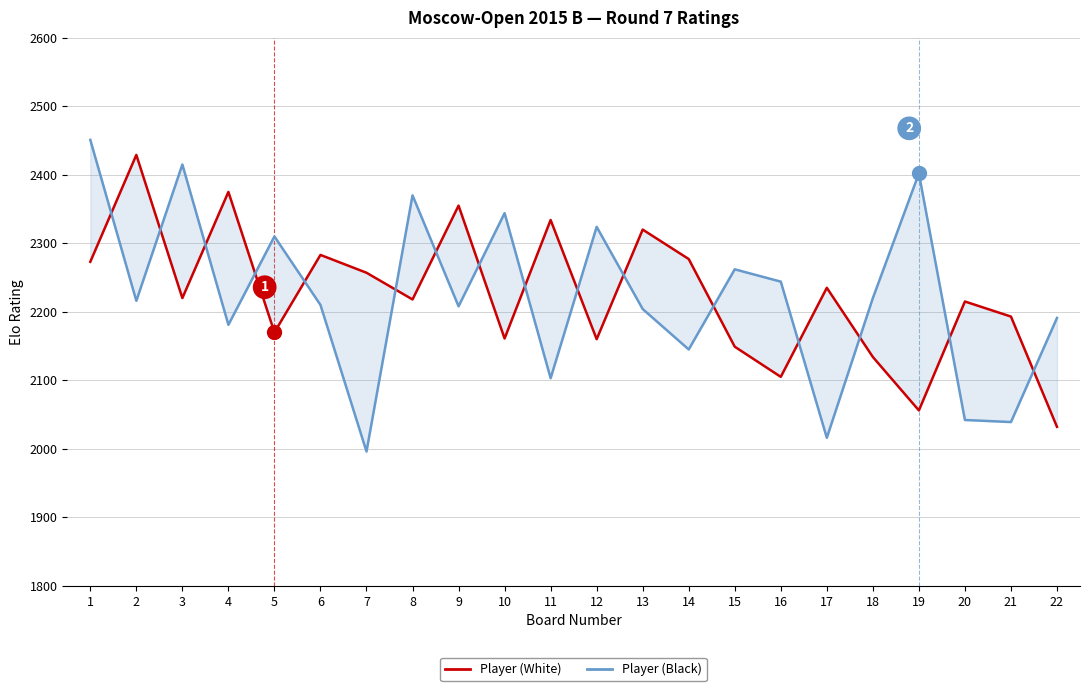

Is the value of White player ratings at 2 greater than the value of Black player ratings at 18?

Yes